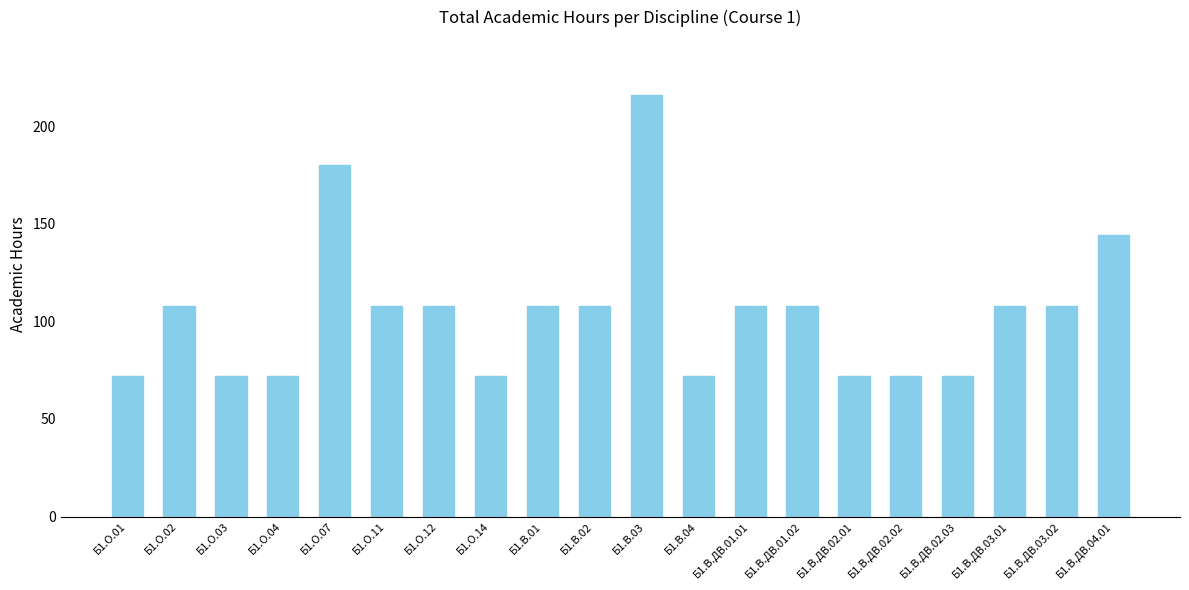

What is the smallest value displayed?

72